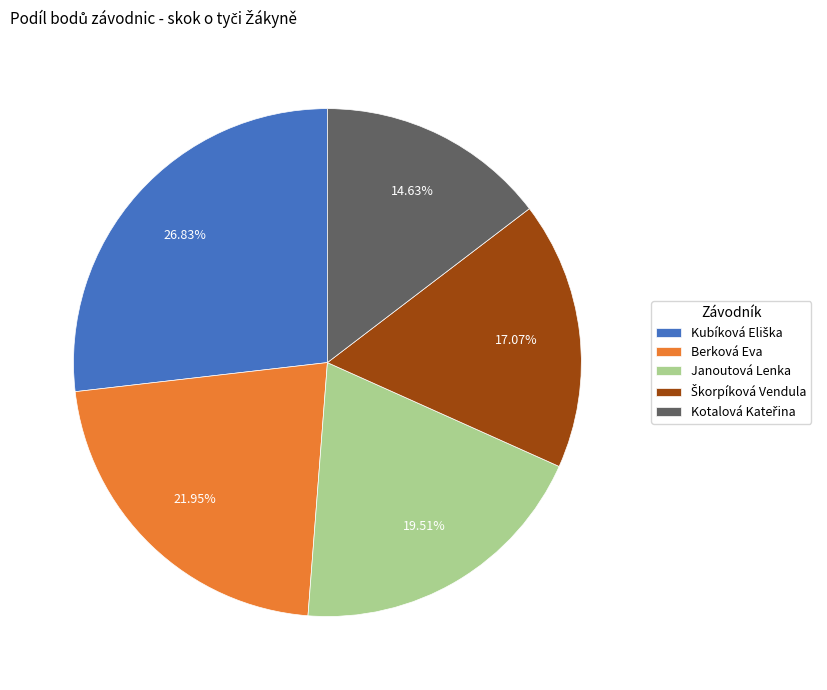

Is there a majority slice in this chart?

No